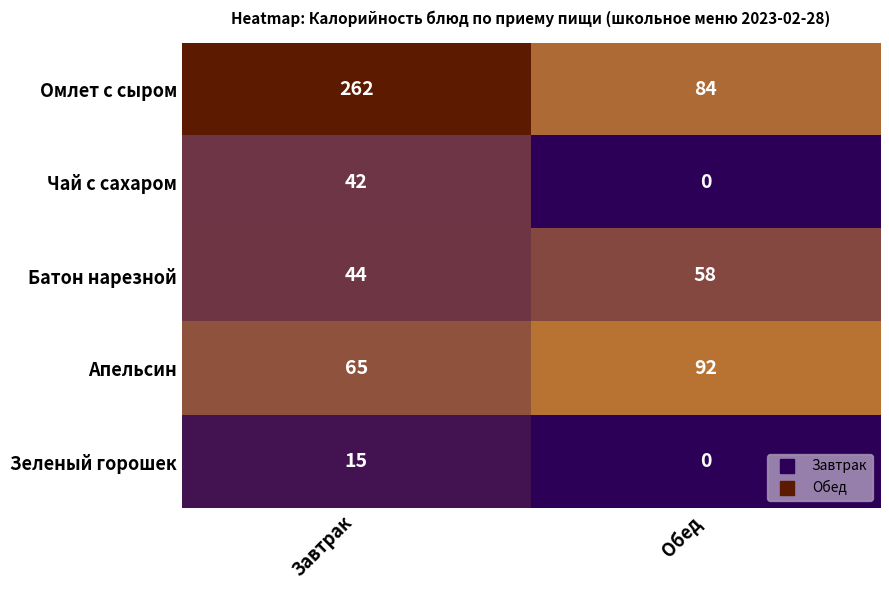

At how many categories does at least one series exceed 54?

2